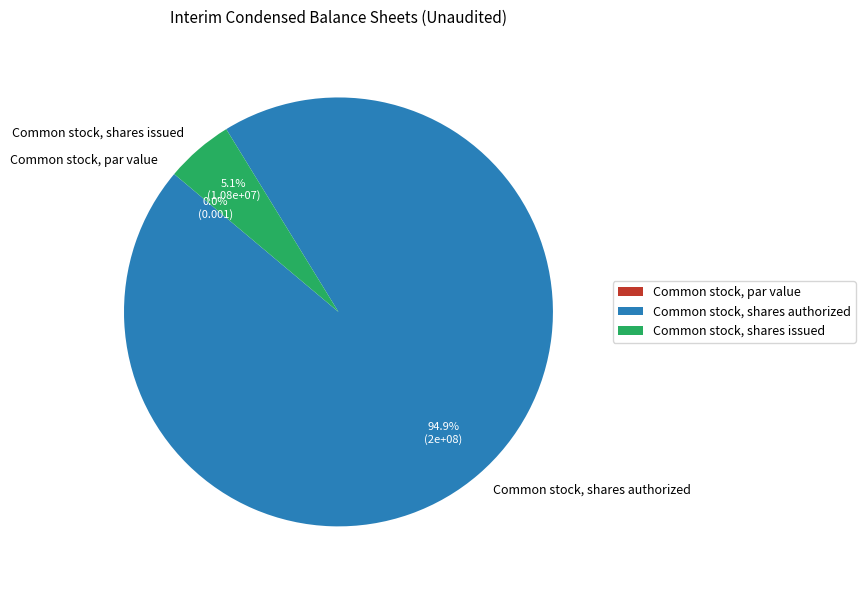

Which category accounts for the majority?

Common stock, shares authorized